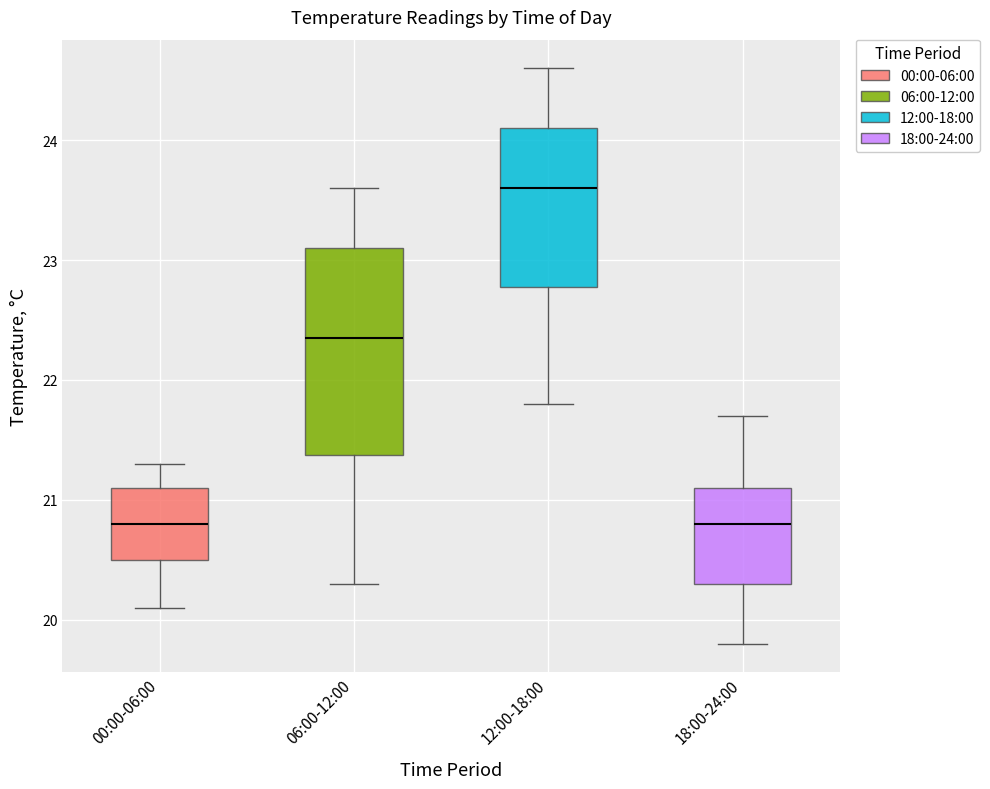

Which box's median line is the highest?

12:00-18:00